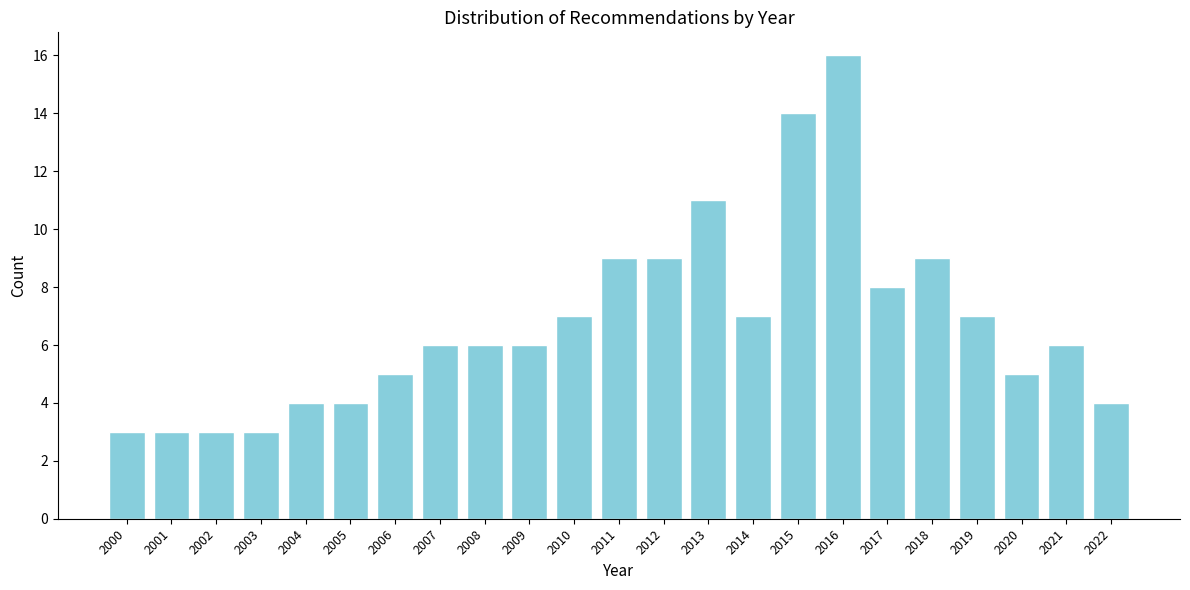

Reading right to left, list all the values displayed in this chart.

4	6	5	7	9	8	16	14	7	11	9	9	7	6	6	6	5	4	4	3	3	3	3